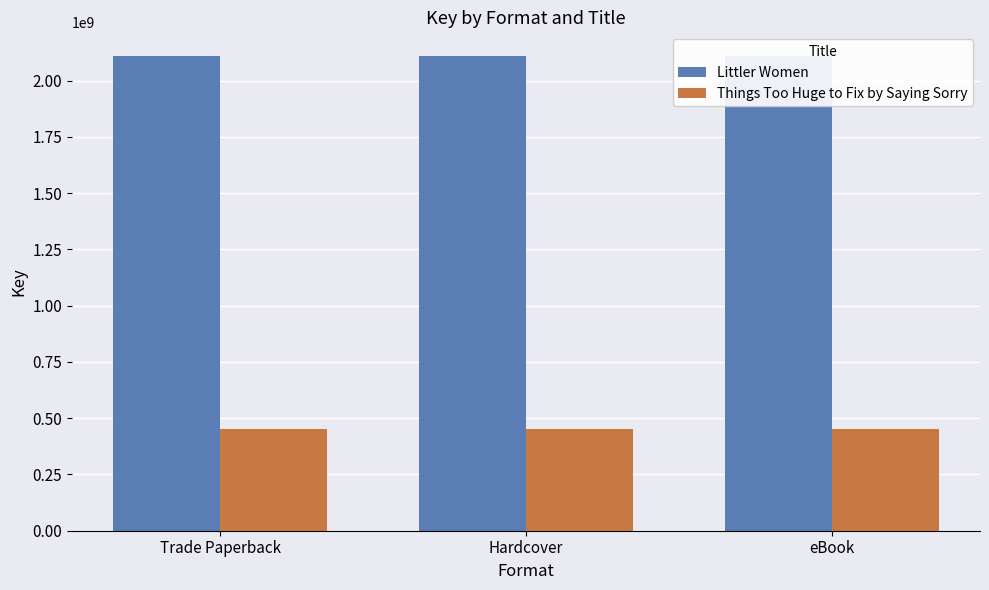

Rank the series by their maximum value, from lowest to highest.

Things Too Huge to Fix by Saying Sorry, Littler Women